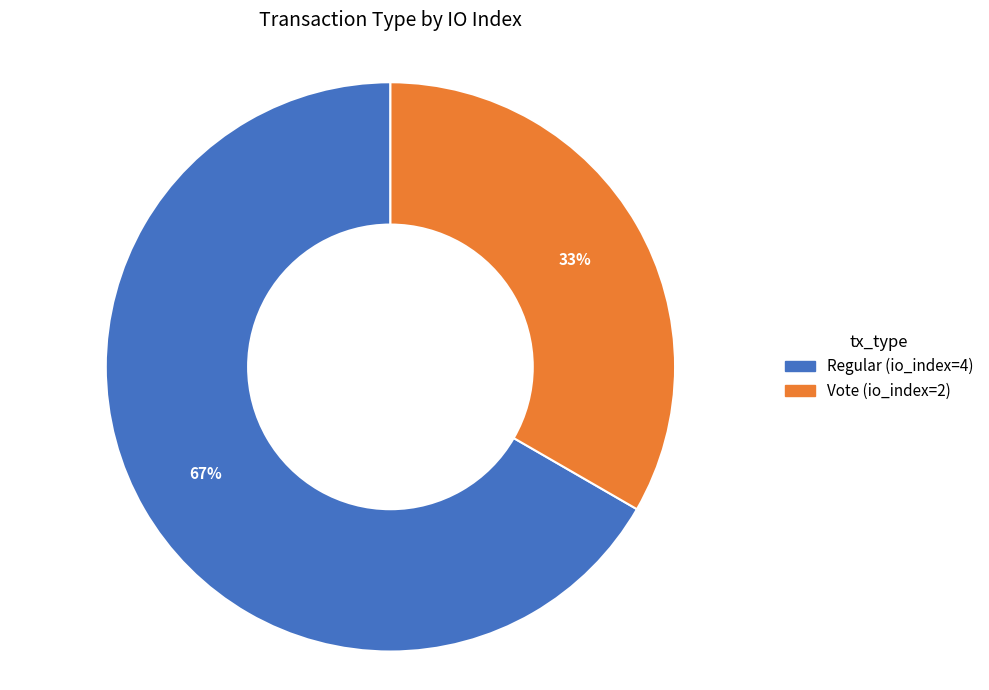

Which category accounts for the majority?

Regular (io_index=4)